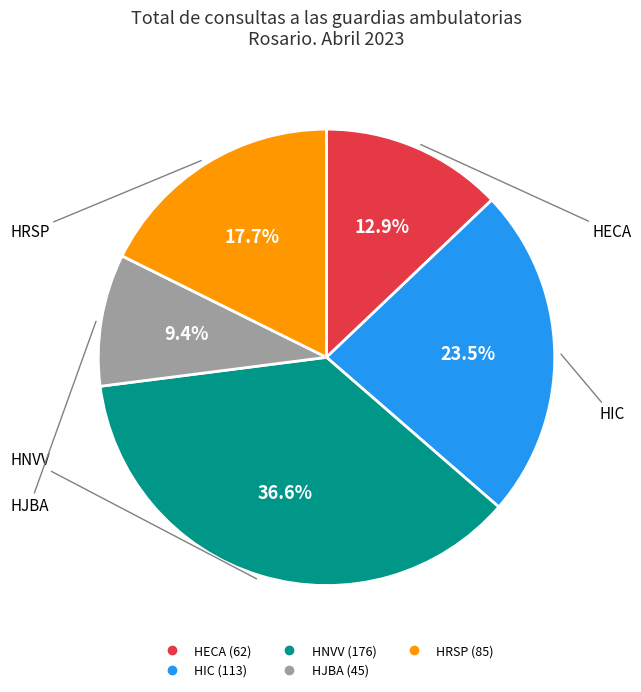

To the nearest percent, what portion does HRSP represent?

18%